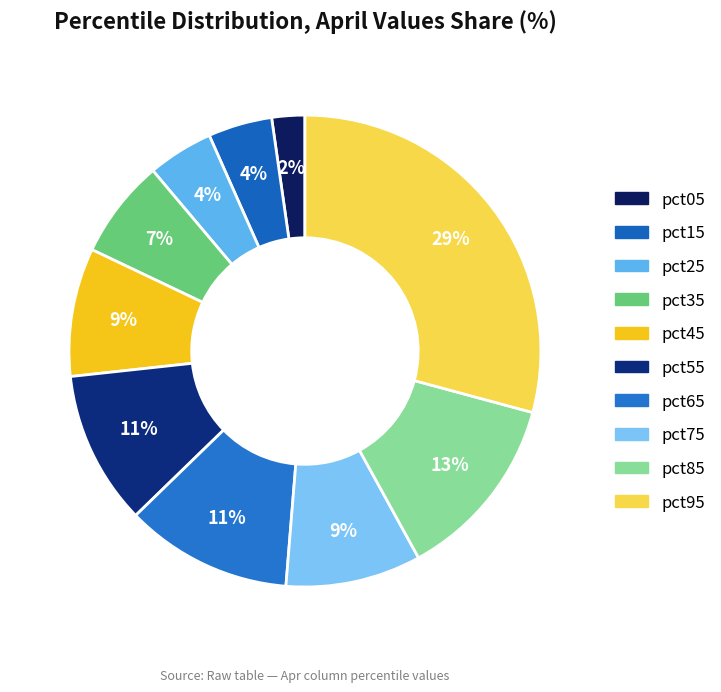

What is the largest slice in the pie chart?

pct95